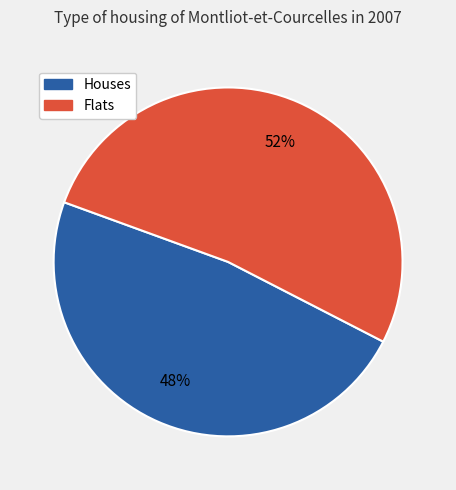

Does any single category account for the majority?

Yes